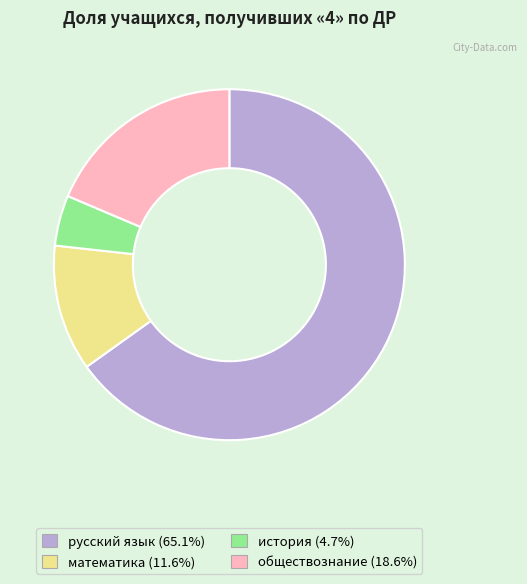

Does русский язык represent more than half of the total?

Yes